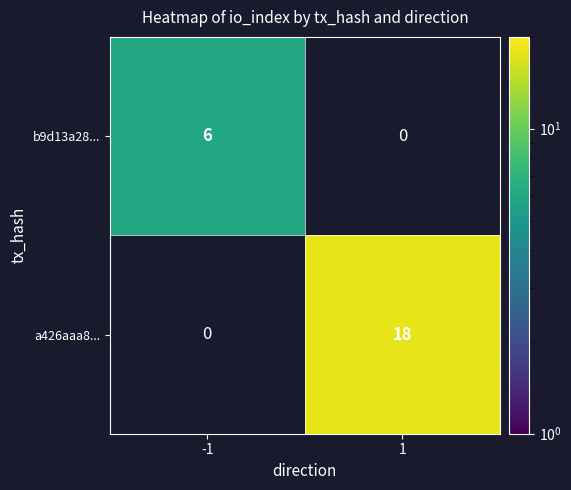

At how many categories does at least one series exceed 17?

1